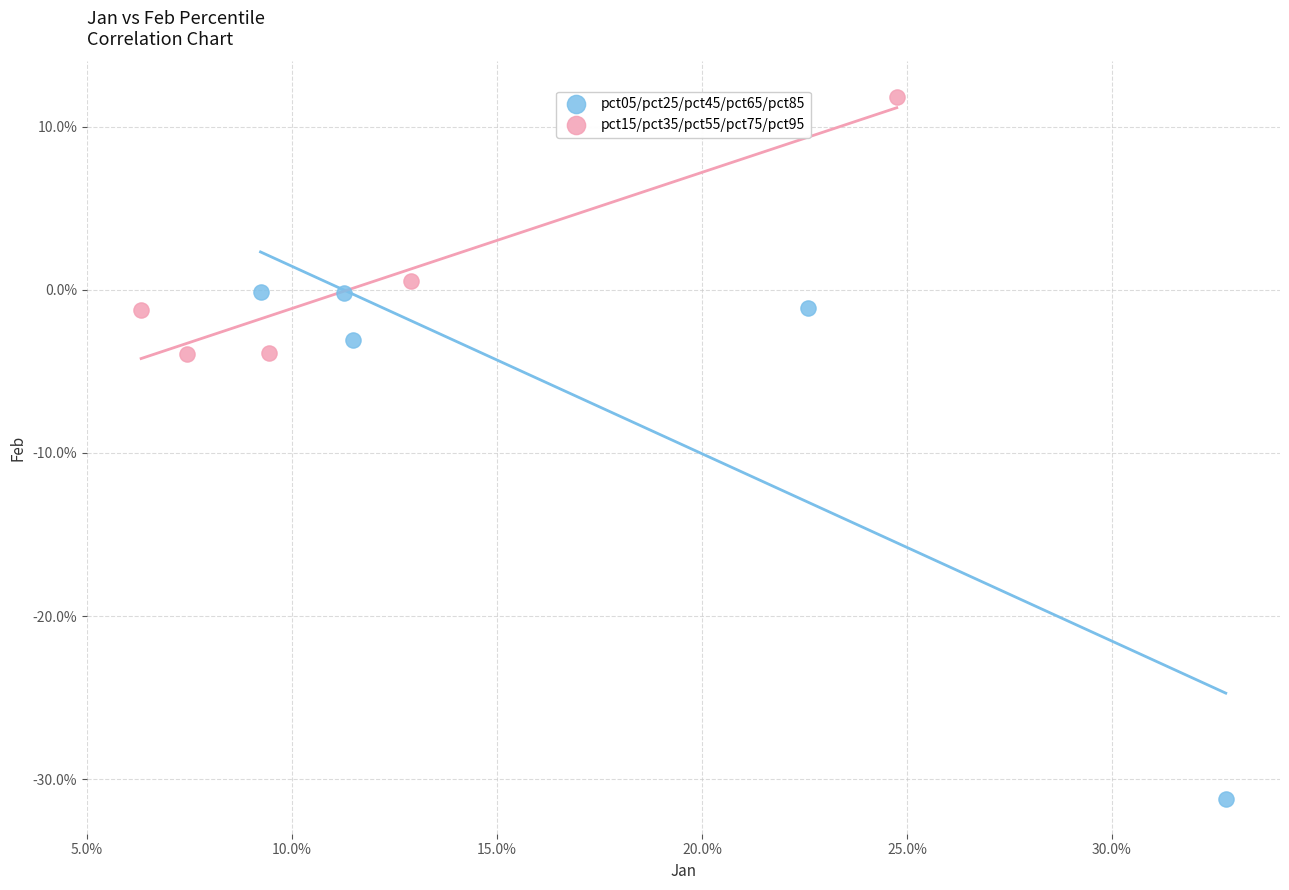

Which series has the largest Y range (max minus min)?

pct05/pct25/pct45/pct65/pct85